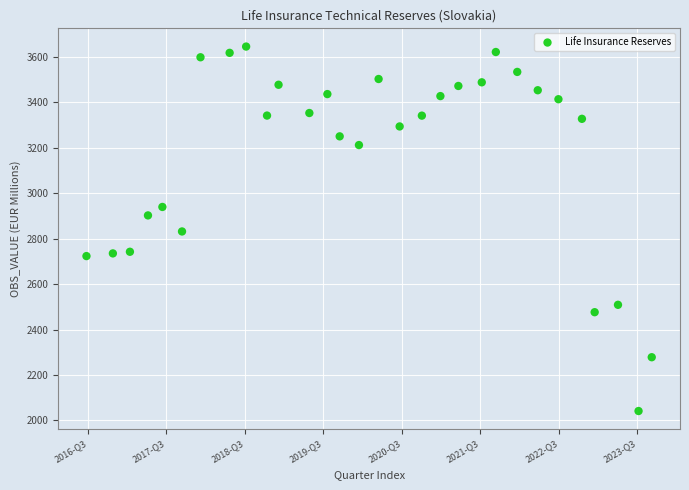

What is the range of Y values (max minus min)?

1603.6